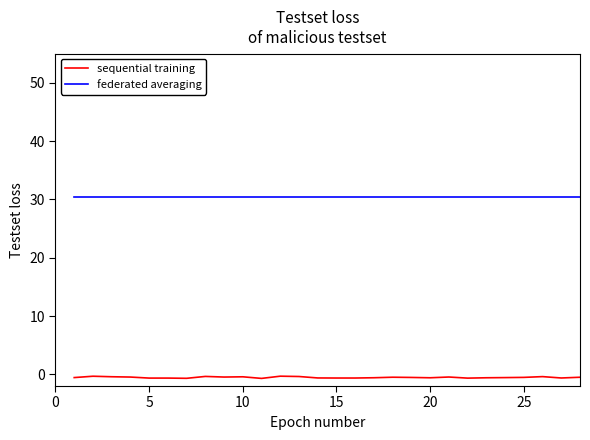

What is the highest value of the federated averaging series?

30.4